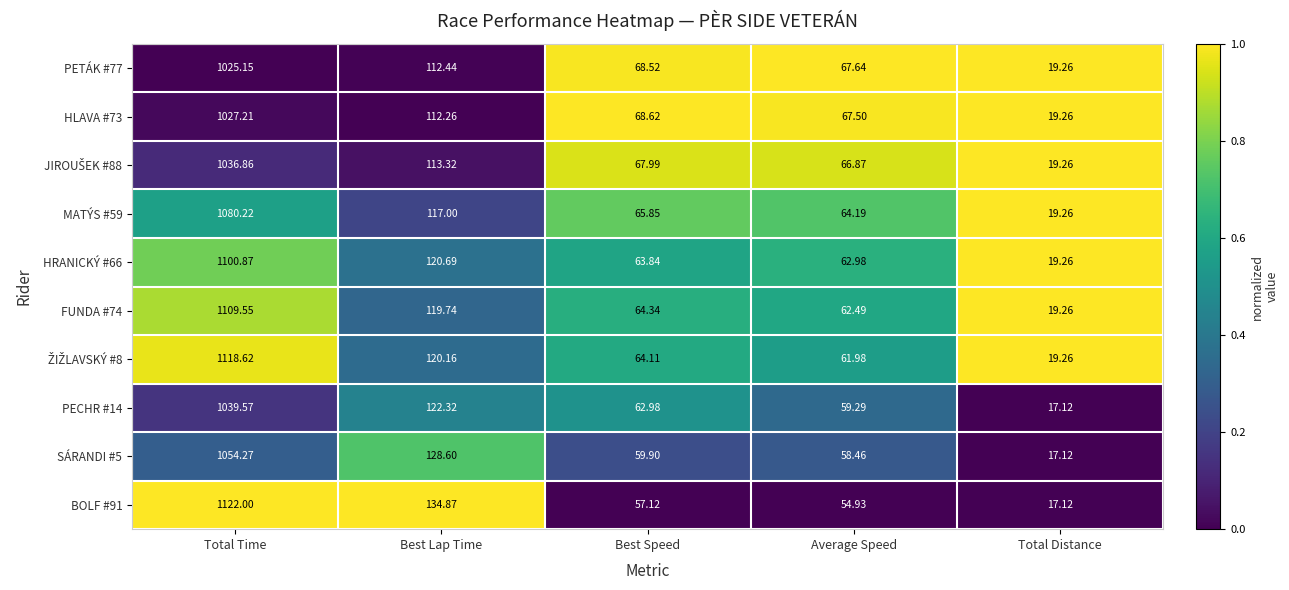

At which label is PETÁK #77 closest to 522?

Best Lap Time